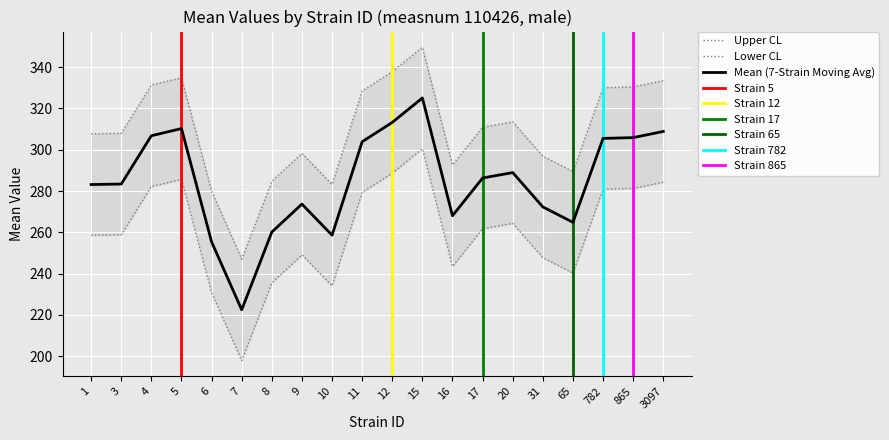

Which series changed the most between 1 and 6?

mean